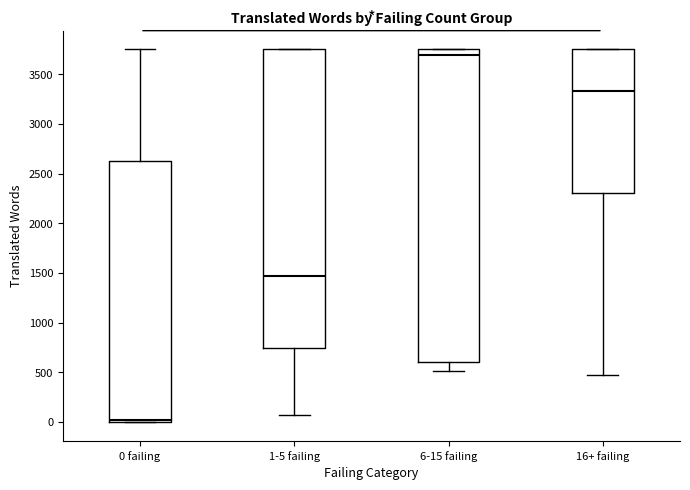

Comparing the boxes themselves (not the whiskers), which one is the tallest?

6-15 failing